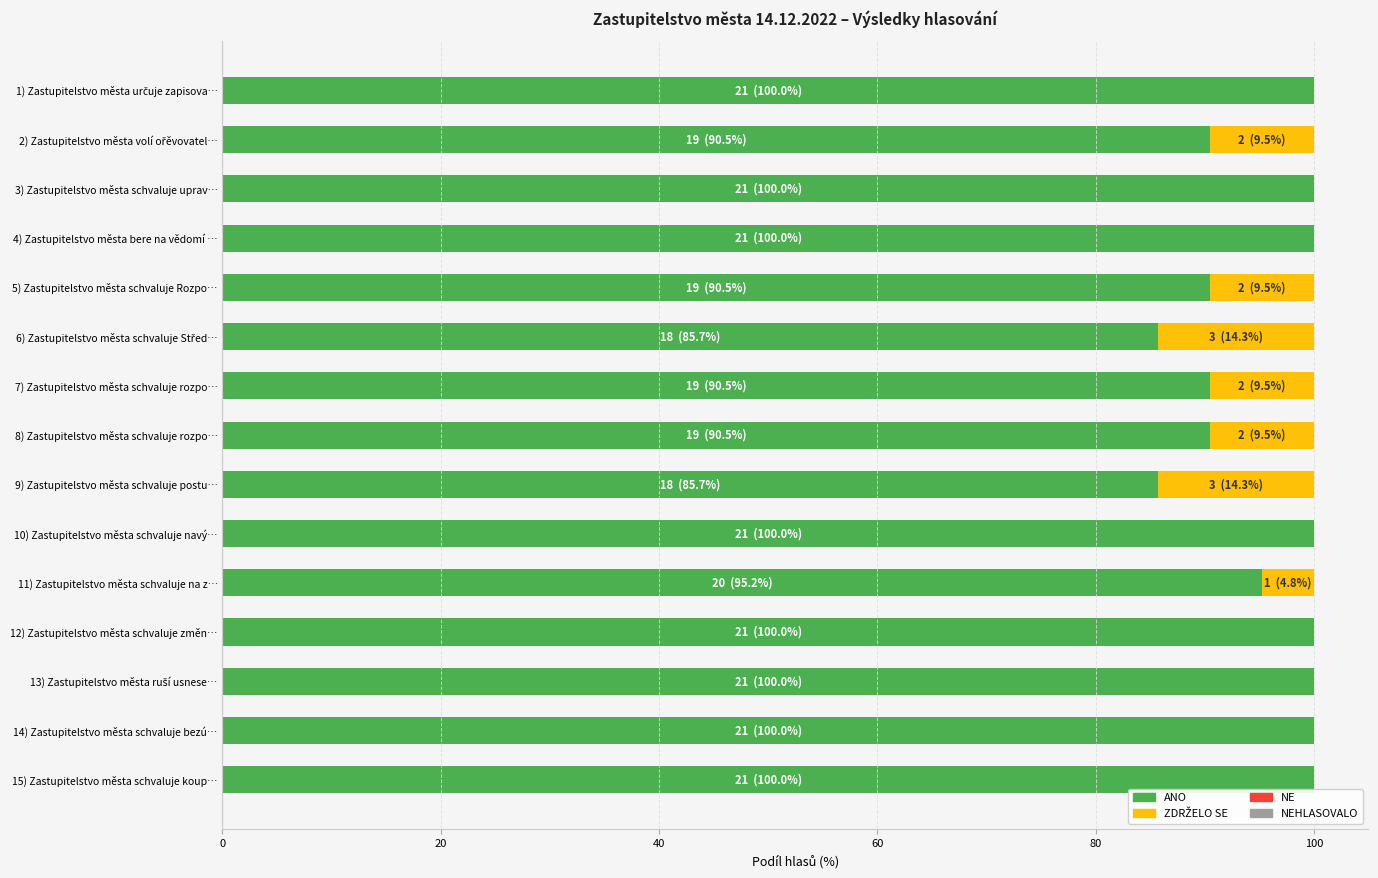

True or false: ANO has a value of 57.5 at 10) Zastupitelstvo města schvaluje navý….

False